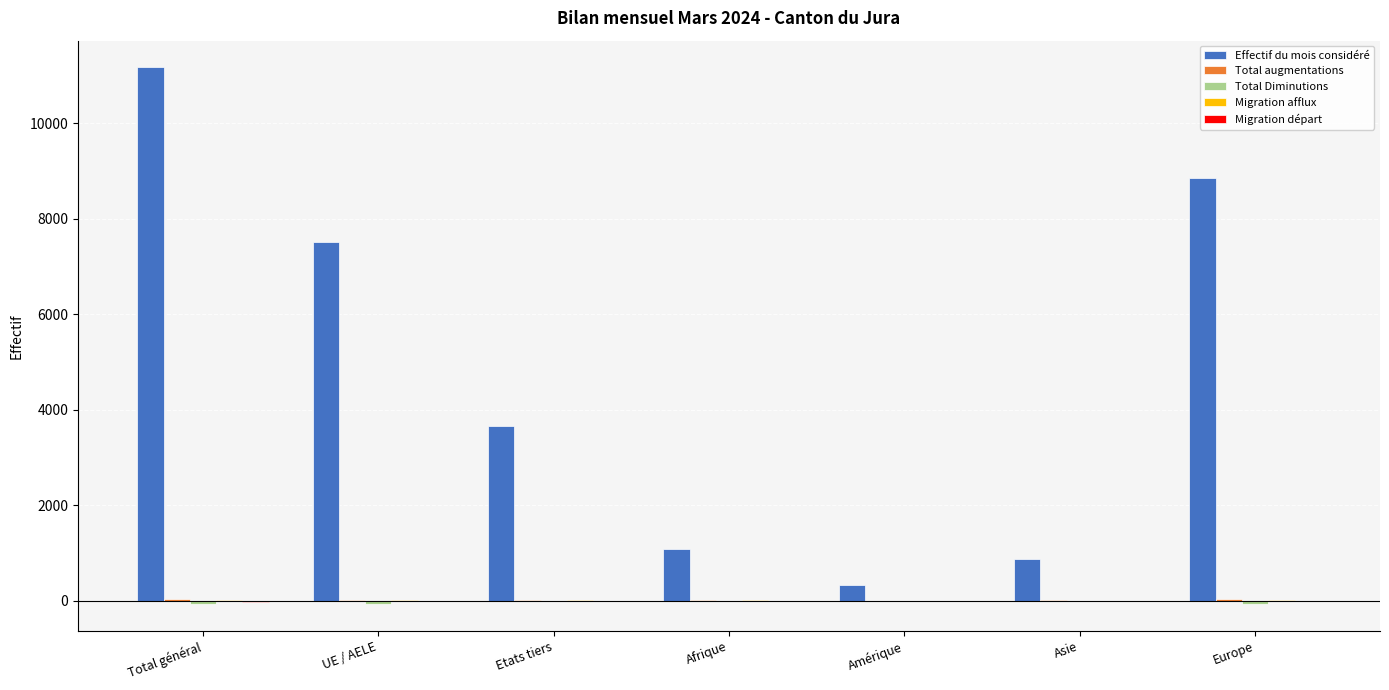

Between UE / AELE and Europe, which series saw the biggest shift?

Effectif du mois considéré